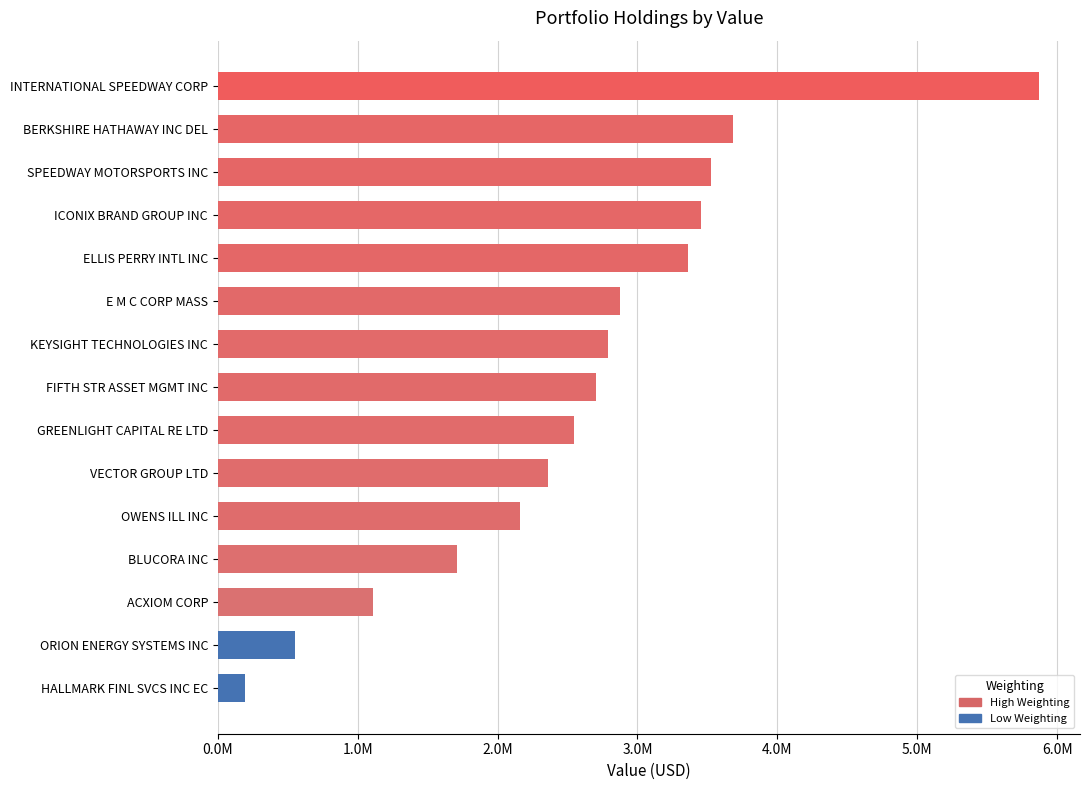

Rank the categories by value from lowest to highest.

HALLMARK FINL SVCS INC EC, ORION ENERGY SYSTEMS INC, ACXIOM CORP, BLUCORA INC, OWENS ILL INC, VECTOR GROUP LTD, GREENLIGHT CAPITAL RE LTD, FIFTH STR ASSET MGMT INC, KEYSIGHT TECHNOLOGIES INC, E M C CORP MASS, ELLIS PERRY INTL INC, ICONIX BRAND GROUP INC, SPEEDWAY MOTORSPORTS INC, BERKSHIRE HATHAWAY INC DEL, INTERNATIONAL SPEEDWAY CORP